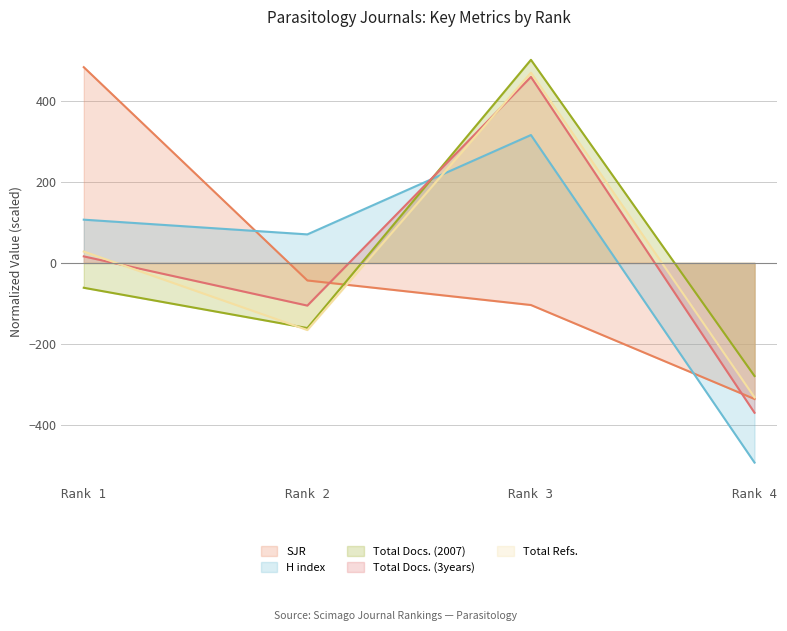

What is the total value across all series at Rank 2?

-405.3